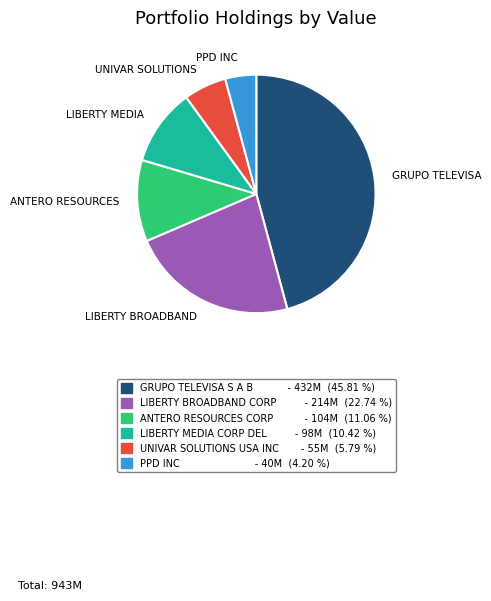

Combined, do GRUPO TELEVISA S A B - 432M (45.81 %) and ANTERO RESOURCES CORP - 104M (11.06 %) account for over 50%?

Yes